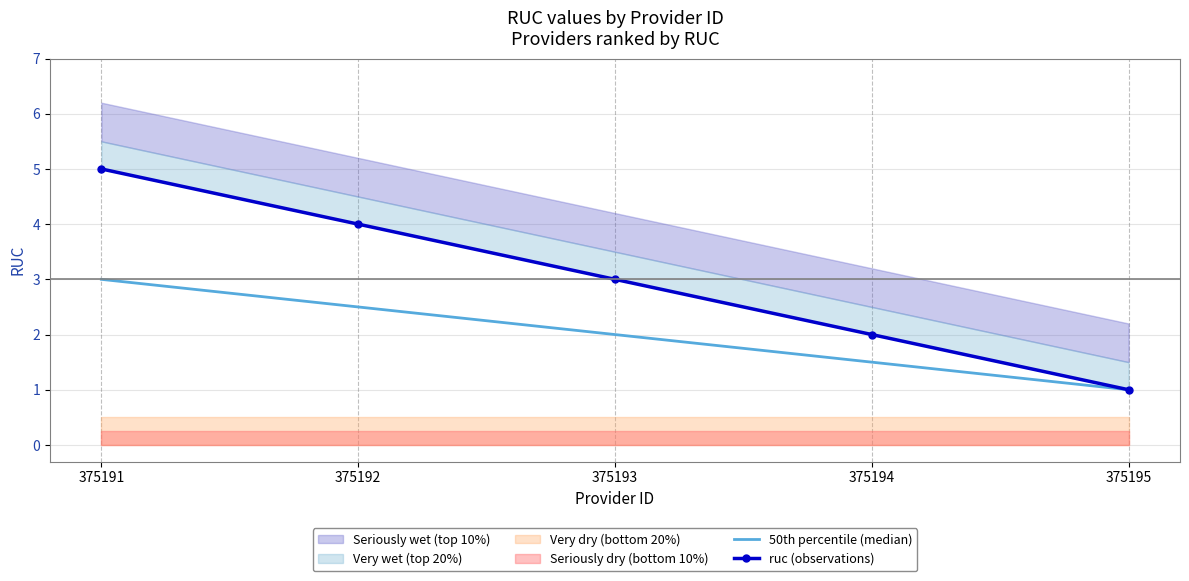

At which label is 50th percentile (median) closest to 2?

375193